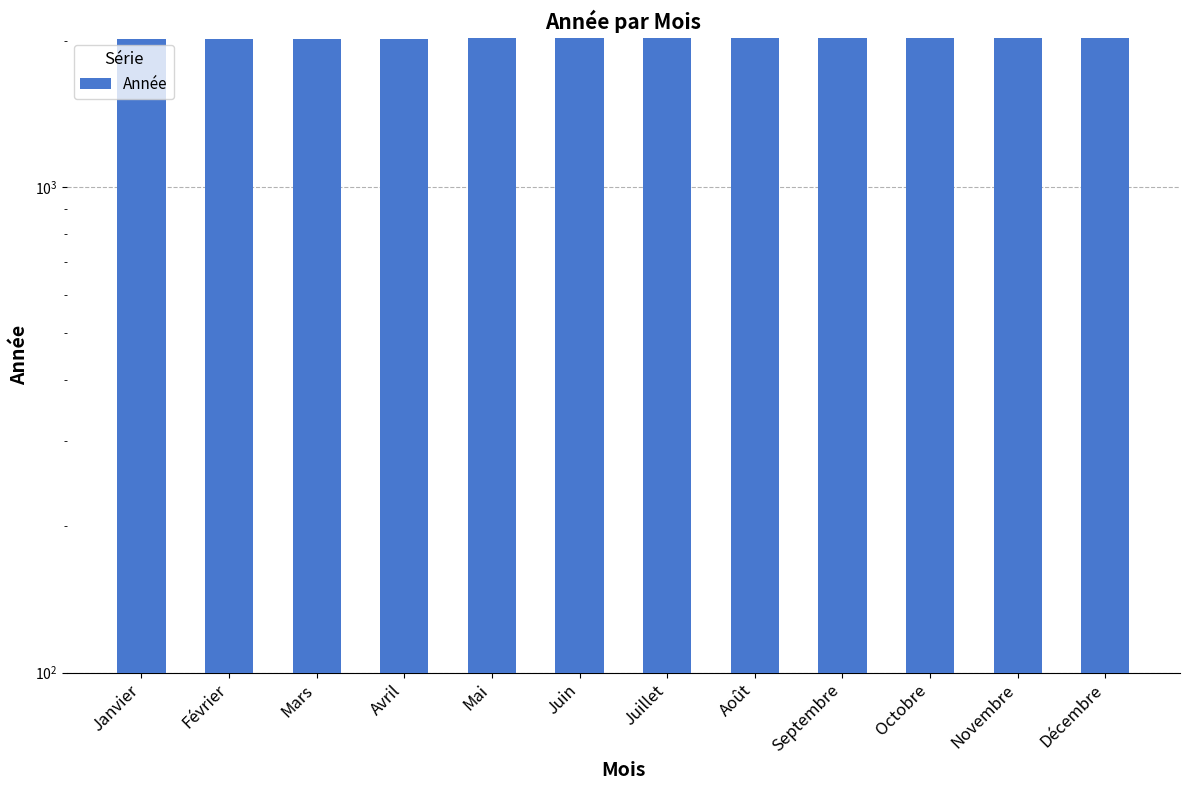

True or false: the data shows 2980 at Novembre.

False